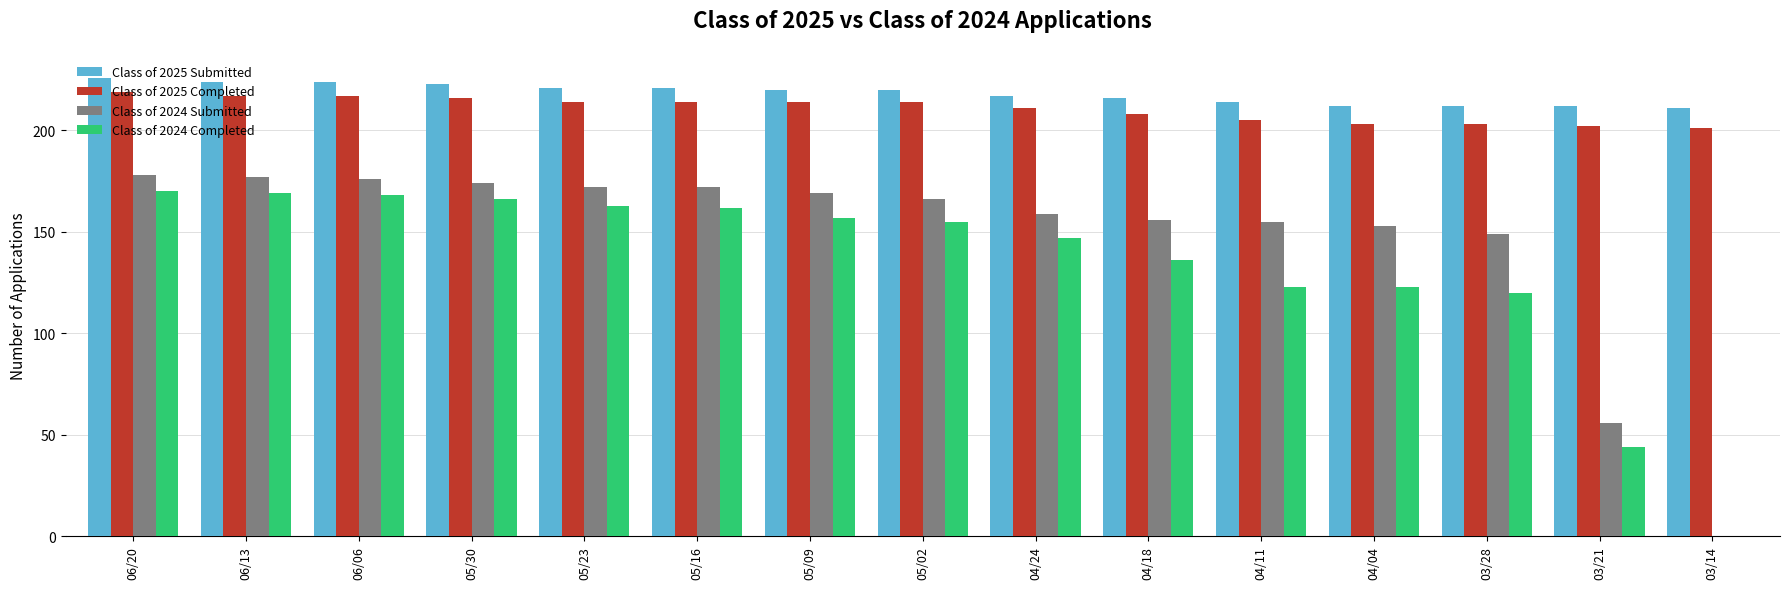

Reading right to left, transcribe all the data shown in this chart.

Class of 2025 Submitted: 211	212	212	212	214	216	217	220	220	221	221	223	224	224	226
Class of 2025 Completed: 201	202	203	203	205	208	211	214	214	214	214	216	217	217	219
Class of 2024 Submitted: 0	56	149	153	155	156	159	166	169	172	172	174	176	177	178
Class of 2024 Completed: 0	44	120	123	123	136	147	155	157	162	163	166	168	169	170